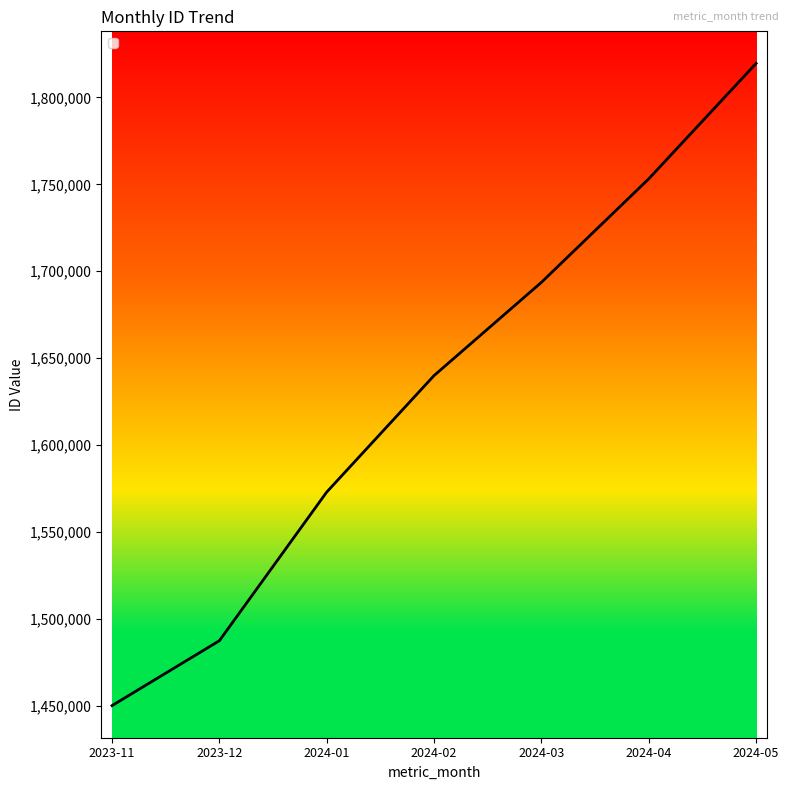

Reading right to left, list all the values displayed in this chart.

1819576	1753157	1693584	1639939	1572881	1487325	1449992